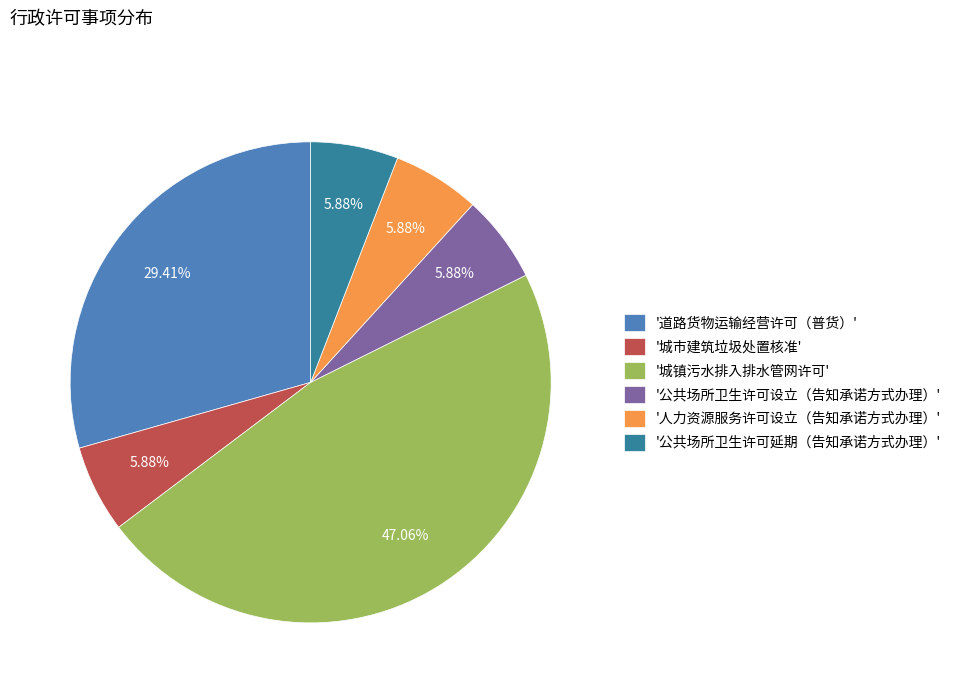

Is '人力资源服务许可设立（告知承诺方式办理）' the majority of the pie?

No